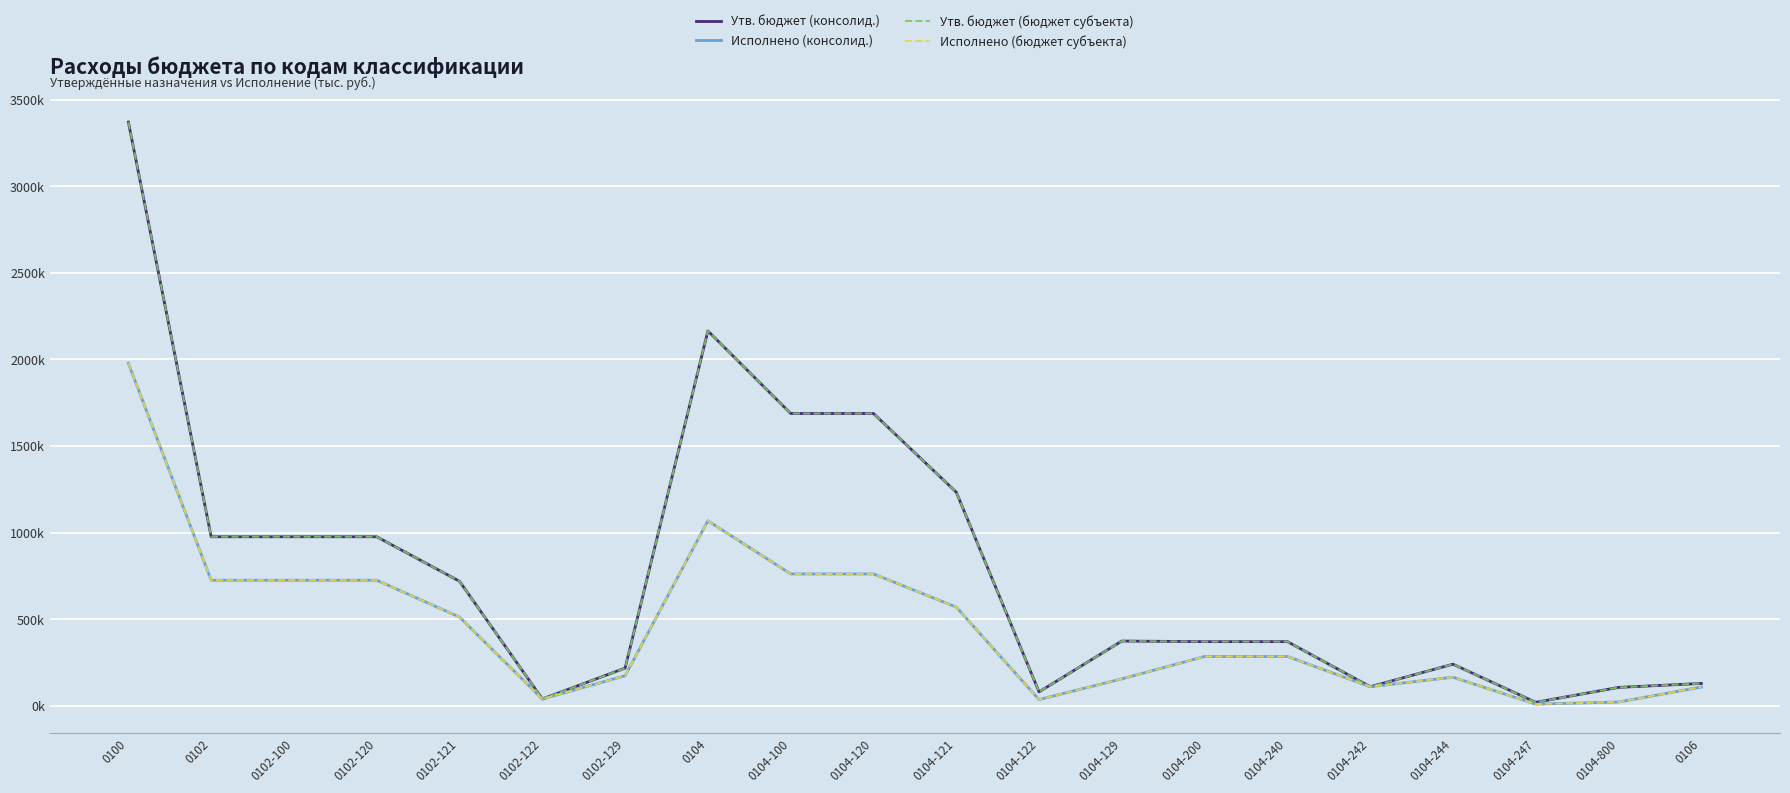

True or false: Утв. бюджет (консолид.) and Исполнено (бюджет субъекта) cross at least once.

False